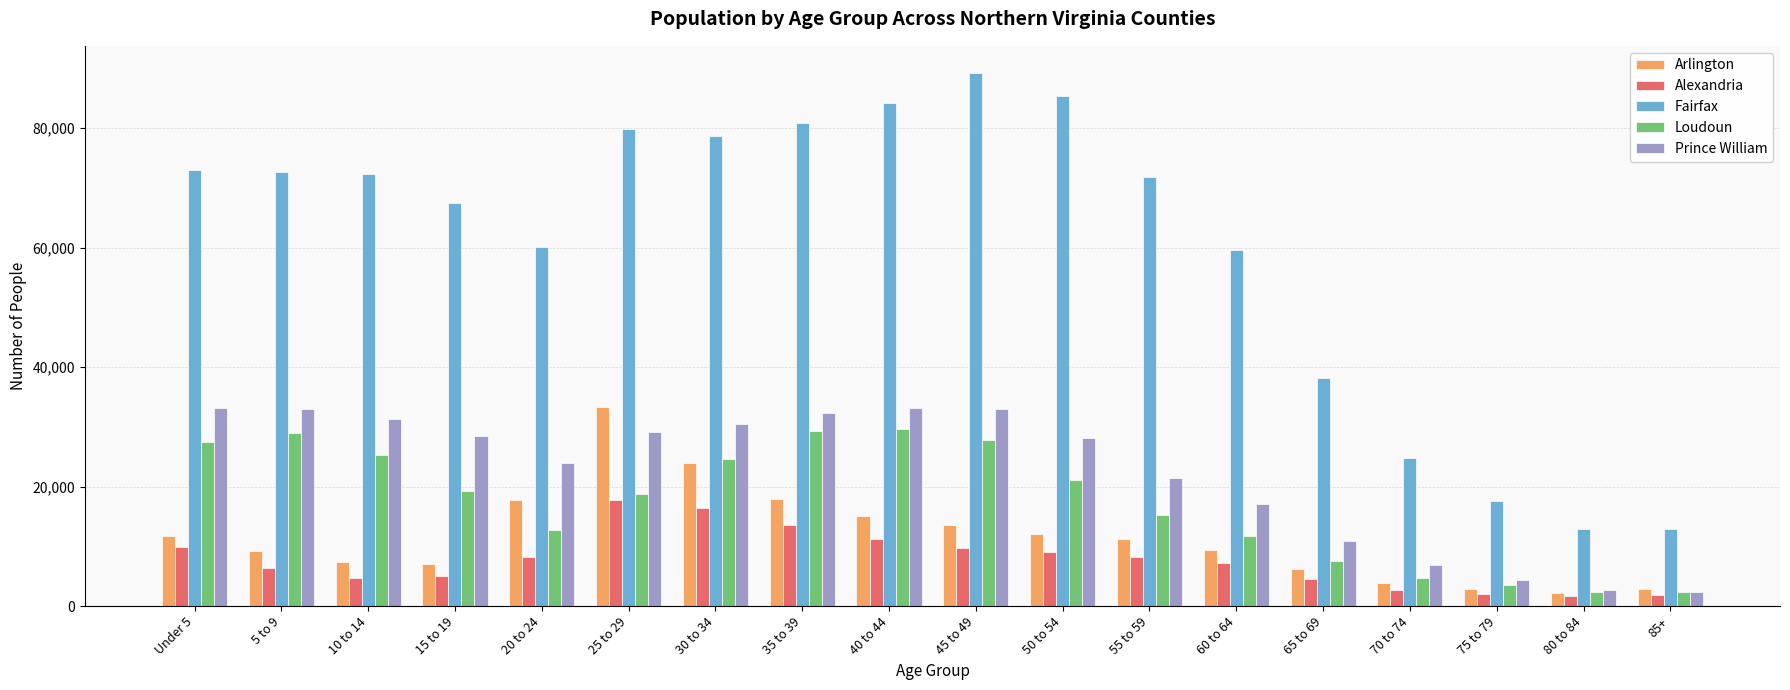

Is the value of Arlington at Under 5 greater than the value of Fairfax at 80 to 84?

No